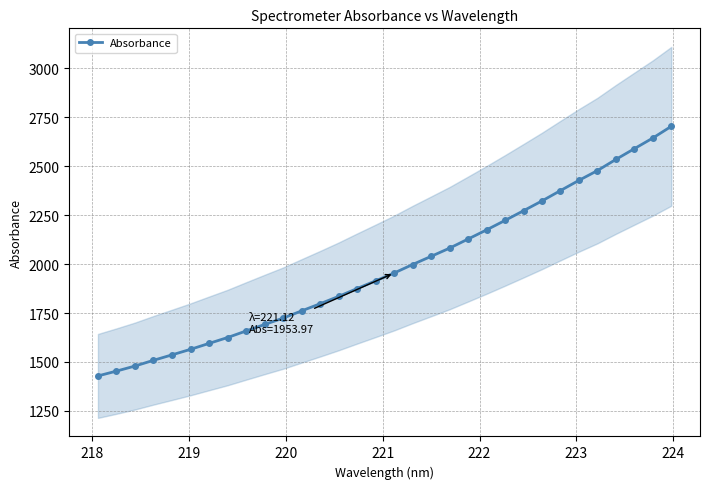

What is the smallest value displayed?

1428.7